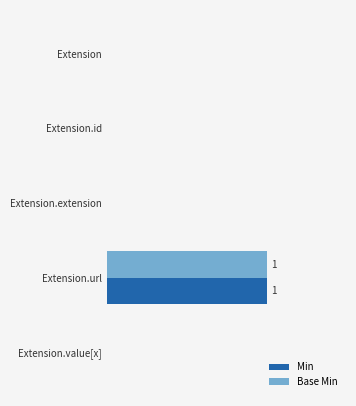

Which category has the highest value across all series?

Extension.url